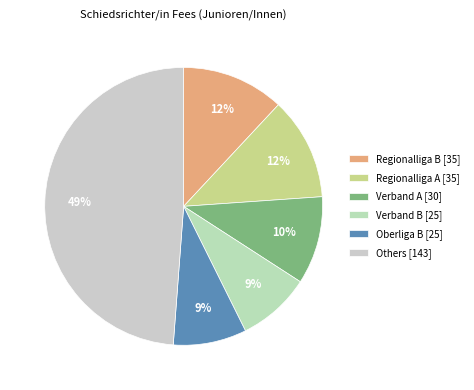

Is there any slice that represents more than half of the pie?

No